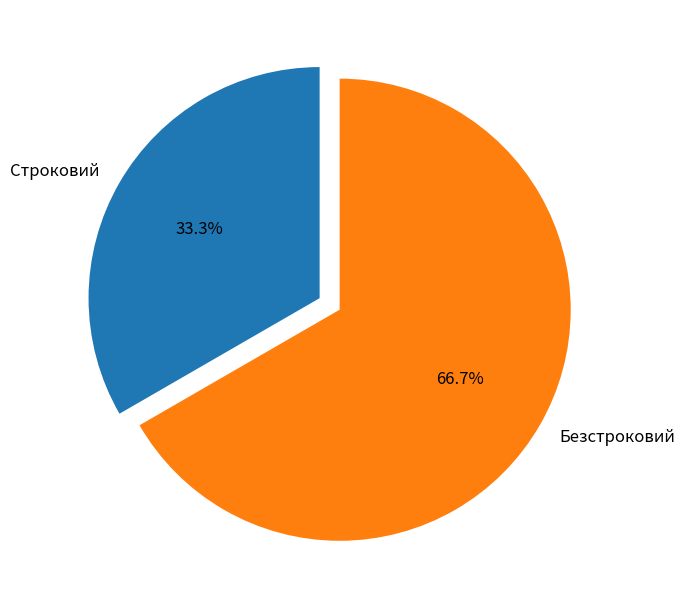

How much of the chart is everything except Безстроковий?

33.3%